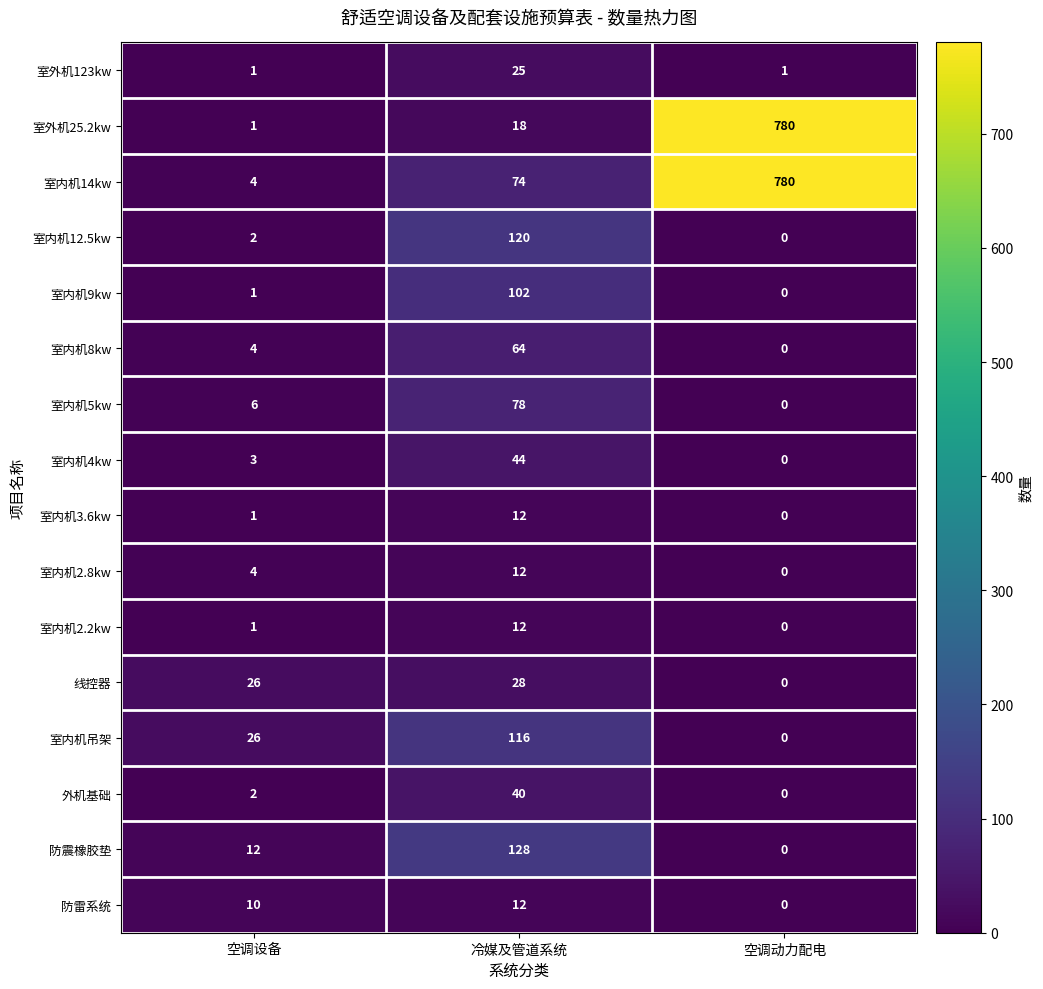

Rank the categories by 室内机5kw value from highest to lowest.

冷媒及管道系统, 空调设备, 空调动力配电